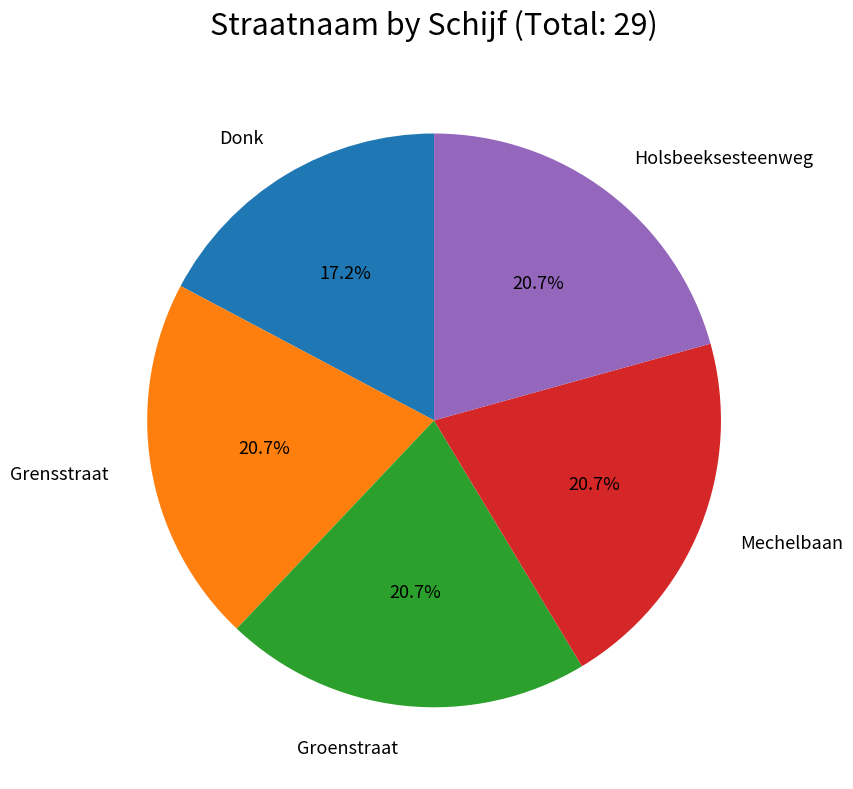

Is there a majority slice in this chart?

No